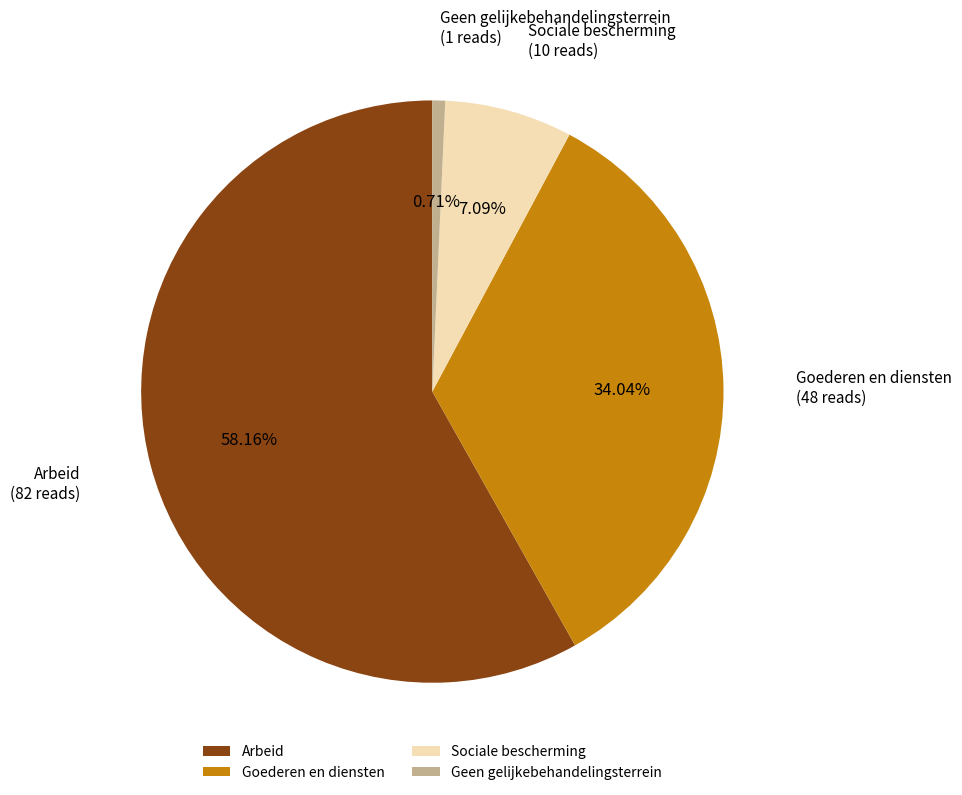

To the nearest percent, what is the difference between the Geen gelijkebehandelingsterrein and Arbeid slice percentages?

57%